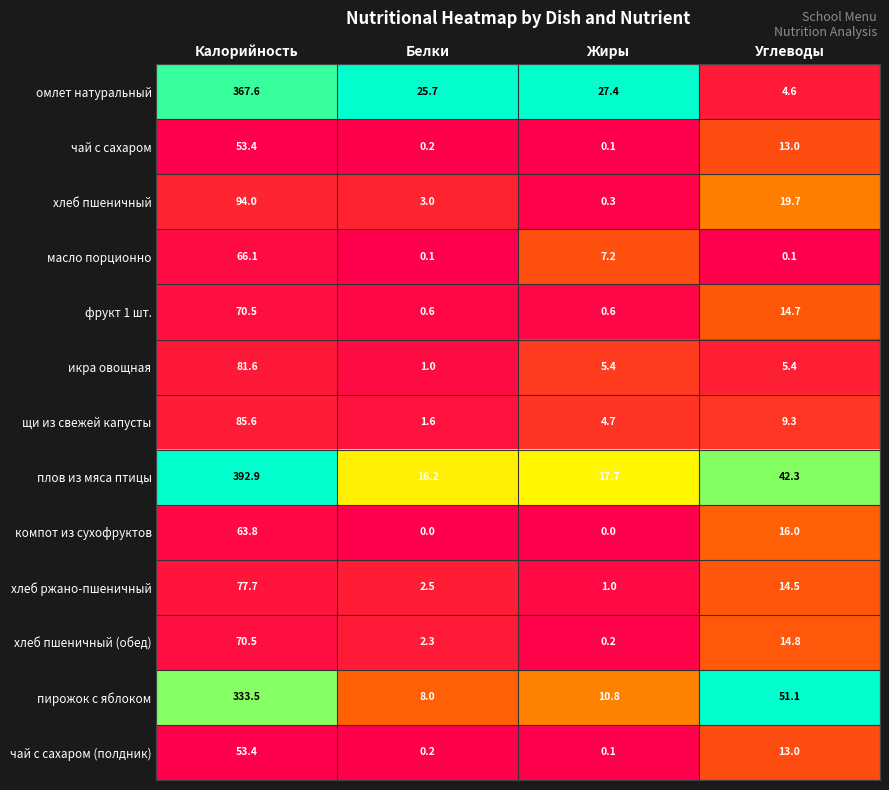

Which series changed the most between Белки and Углеводы?

пирожок с яблоком